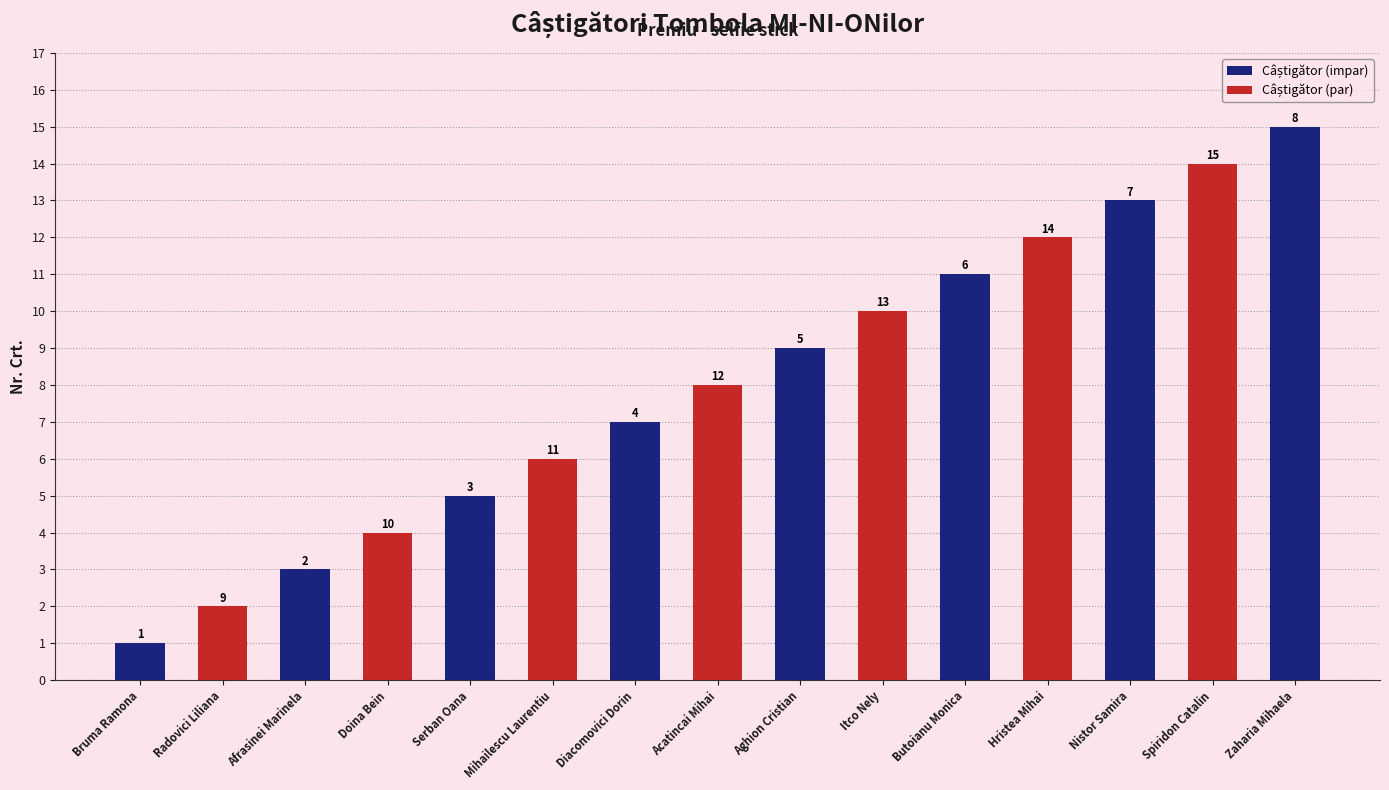

Where does the data first go above 8?

Aghion Cristian